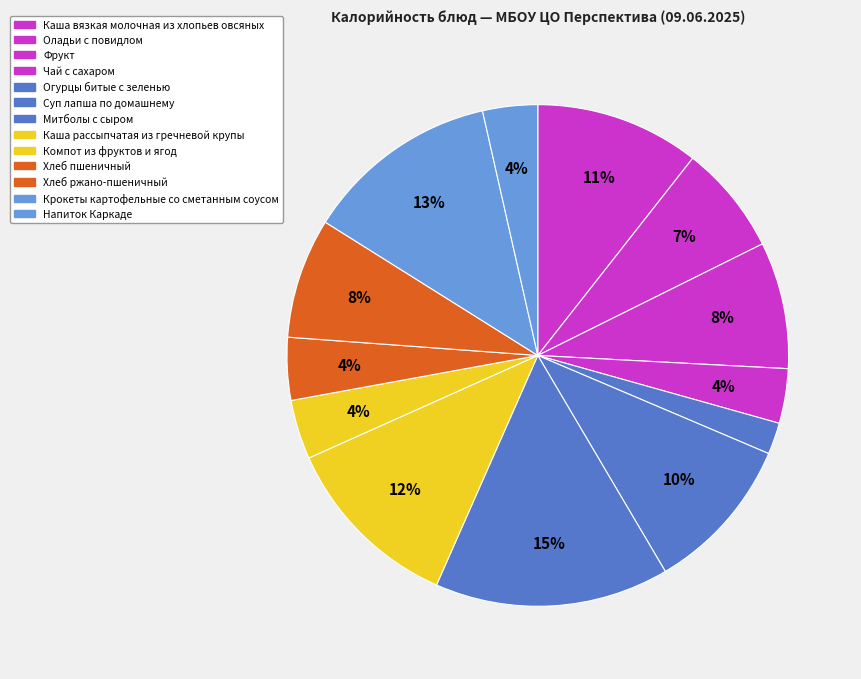

What is the ratio of the value at Огурцы битые с зеленью to the value at Чай с сахаром?

0.6